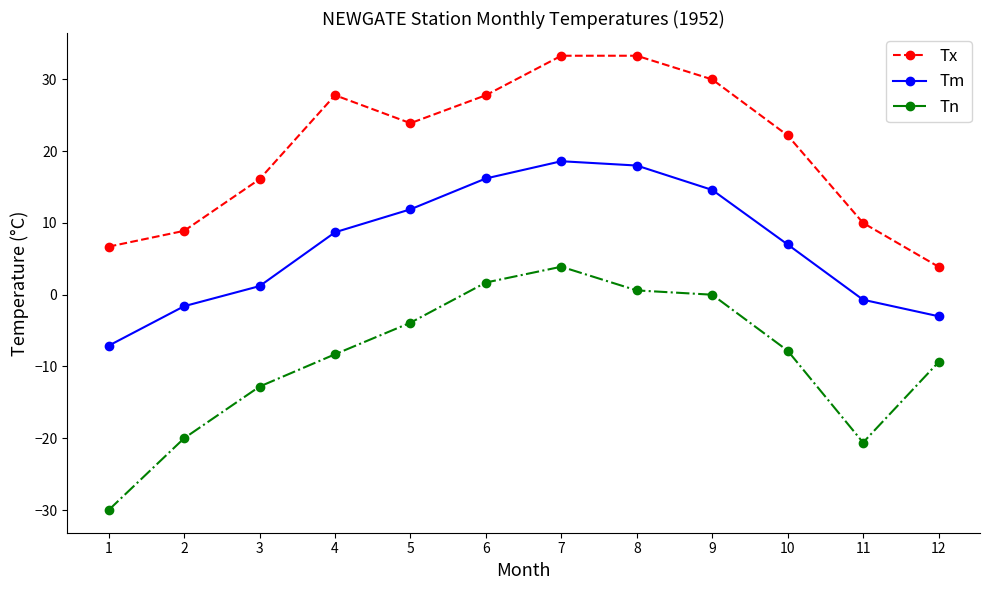

Where is the first local maximum for Tm?

7